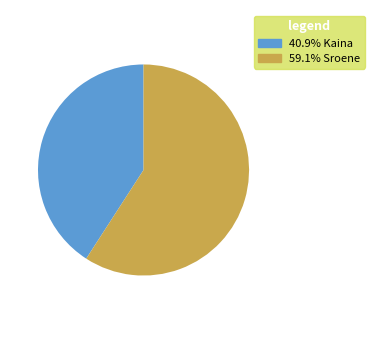

Is there a majority slice in this chart?

Yes